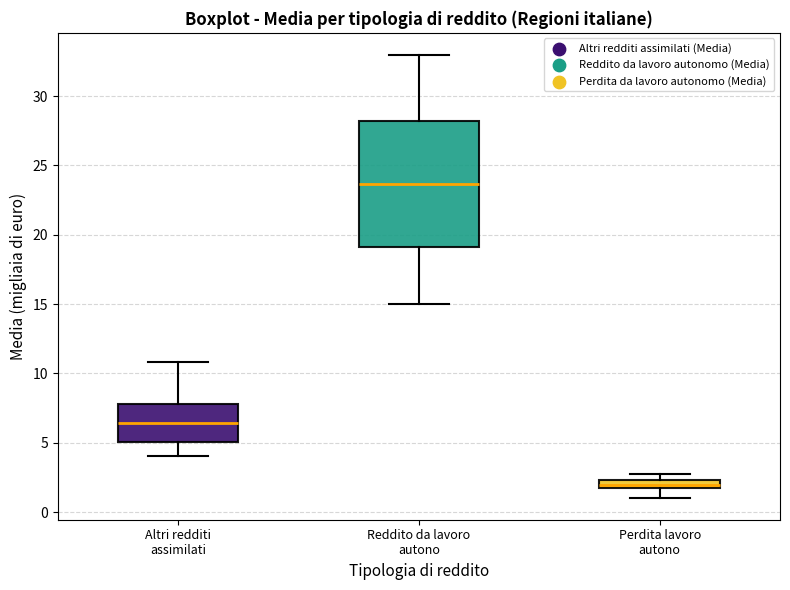

Comparing the boxes themselves (not the whiskers), which one is the tallest?

Reddito da lavoro autono